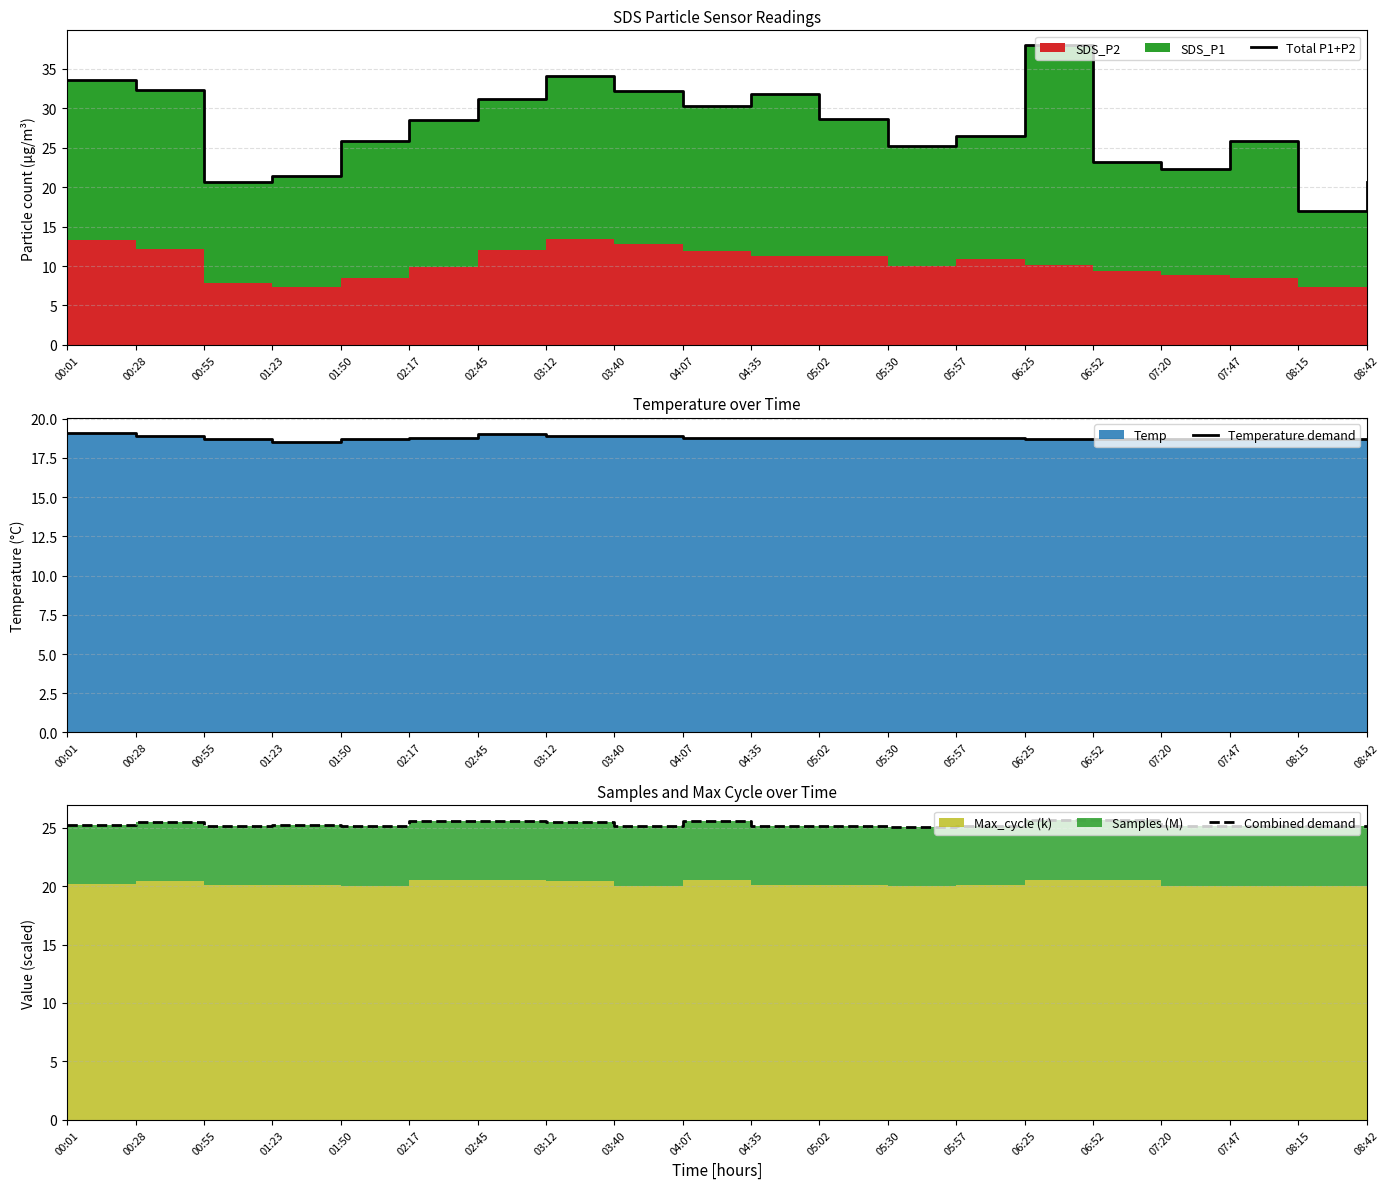

The value of Total P1+P2 at 03:40 is 46.0. True or false?

False